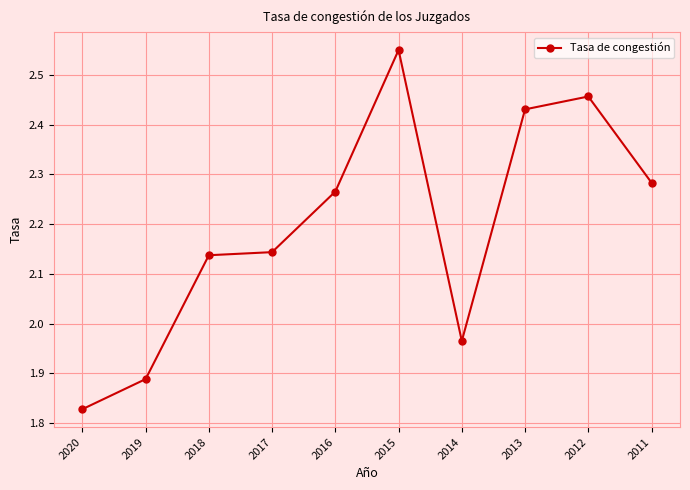

Which has a higher value, 2014 or 2013?

2013